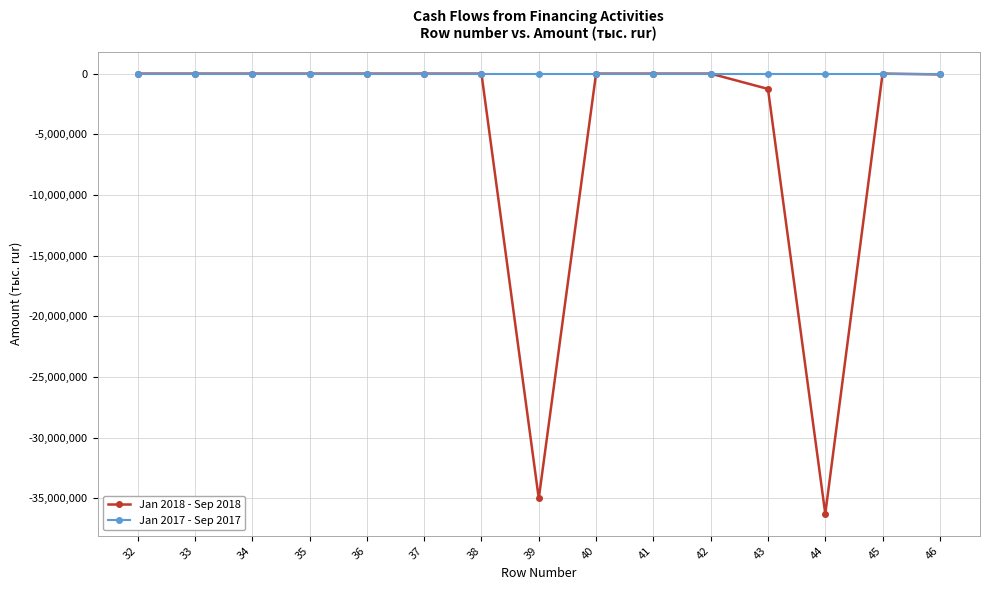

Count the number of data series in this chart.

2